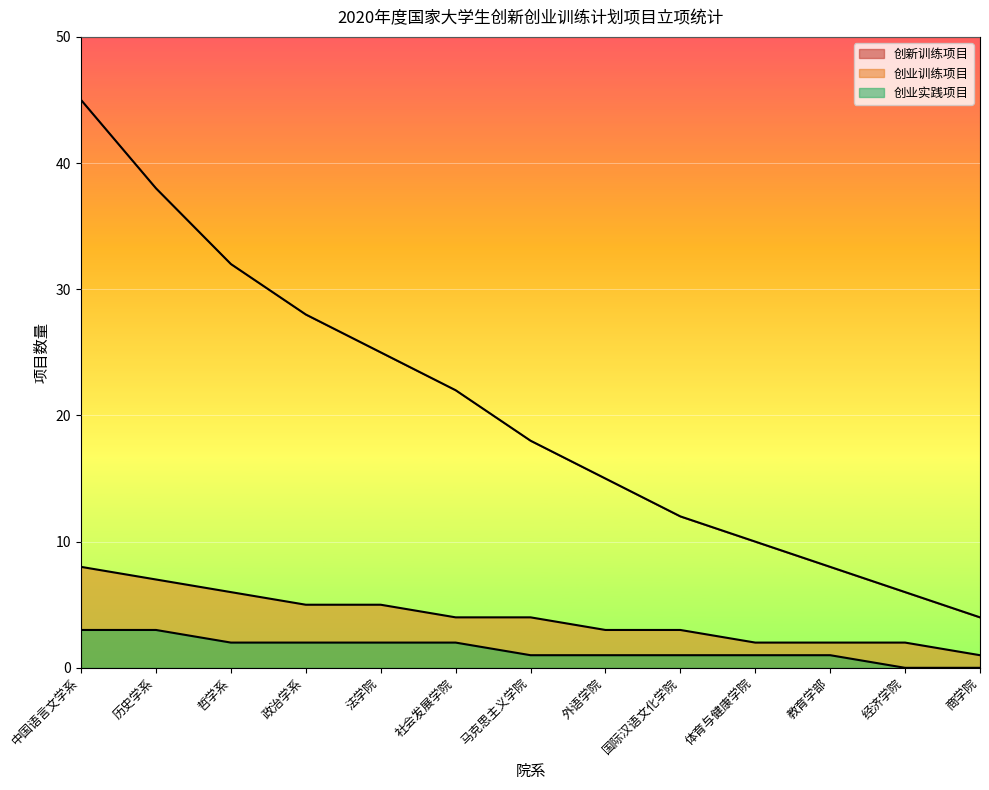

What is the greatest value displayed?

45